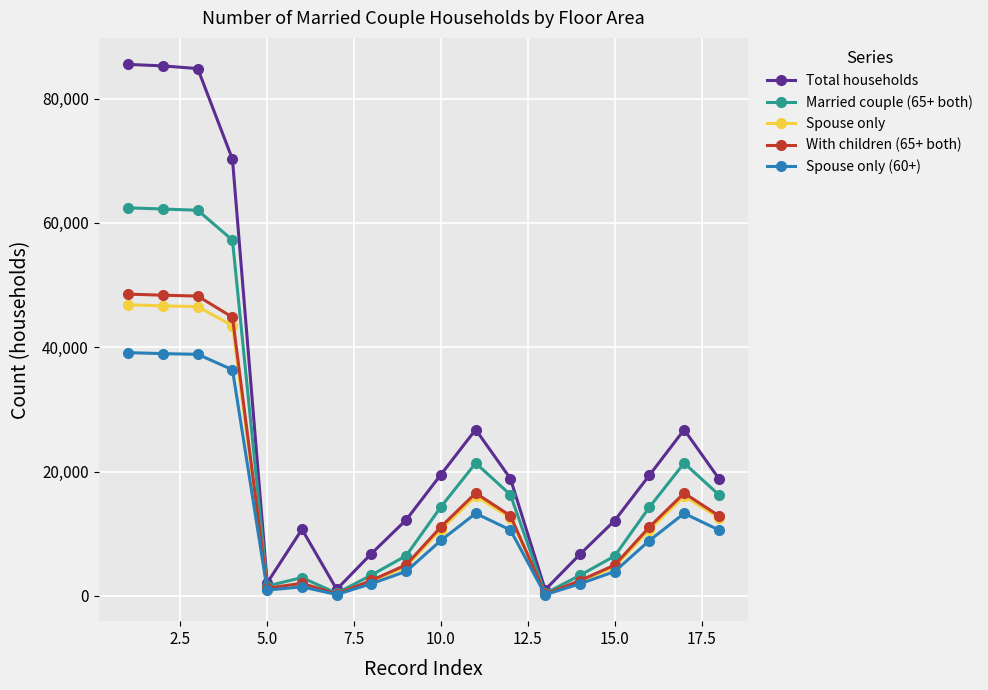

What is the greatest value displayed?

85501